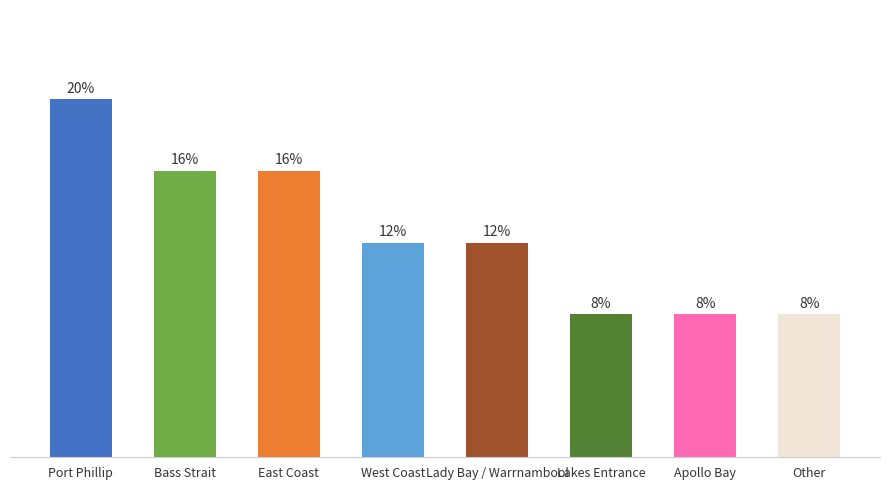

Where is the data nearest to the value 3?

West Coast